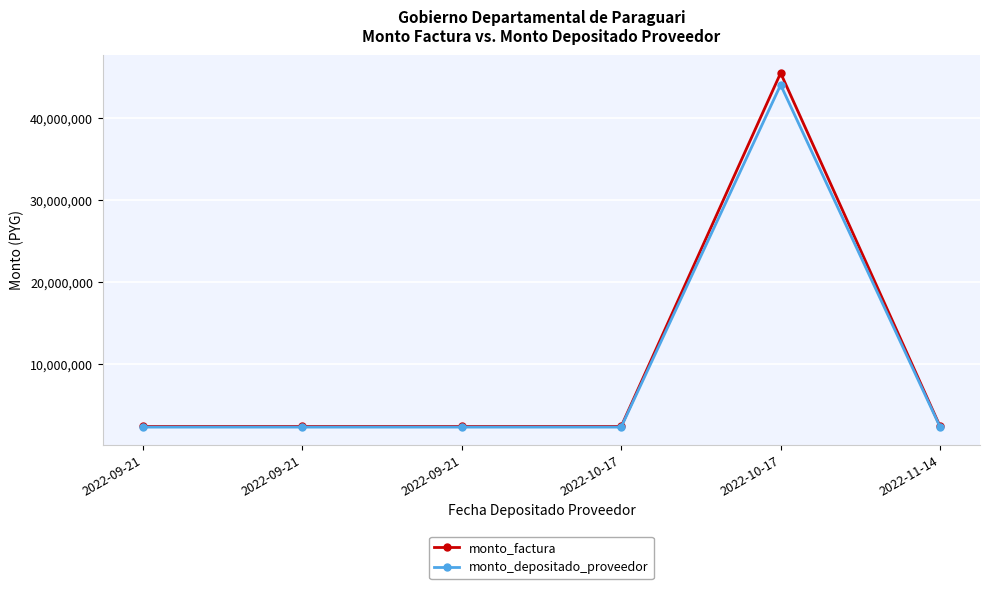

What are all the series names shown in the legend?

monto_factura, monto_depositado_proveedor